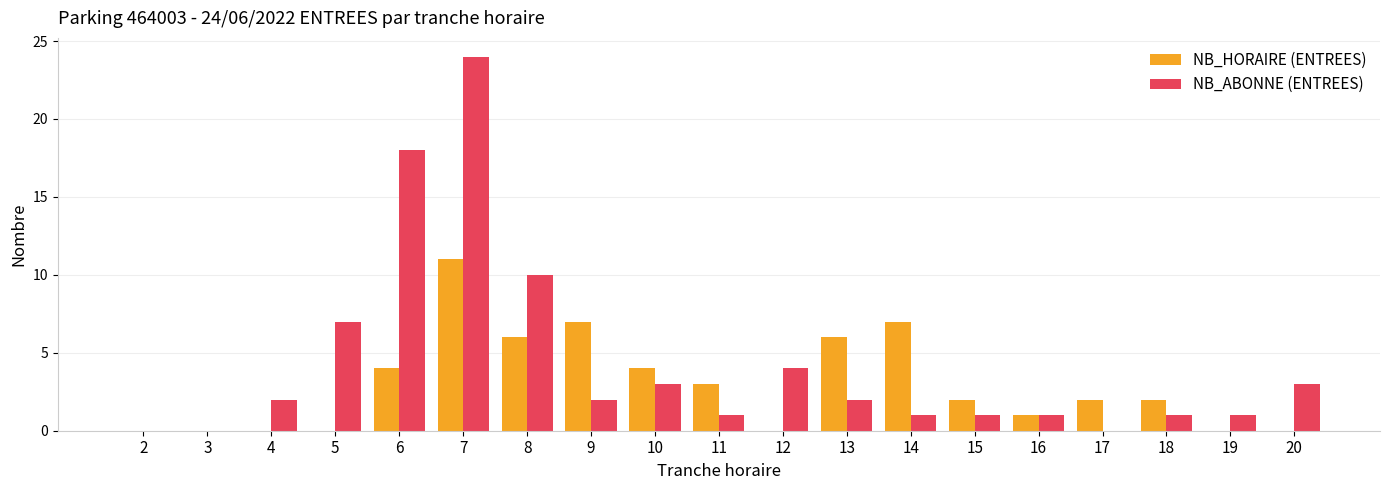

The value of NB_ABONNE (ENTREES) at 19 is 1. True or false?

True